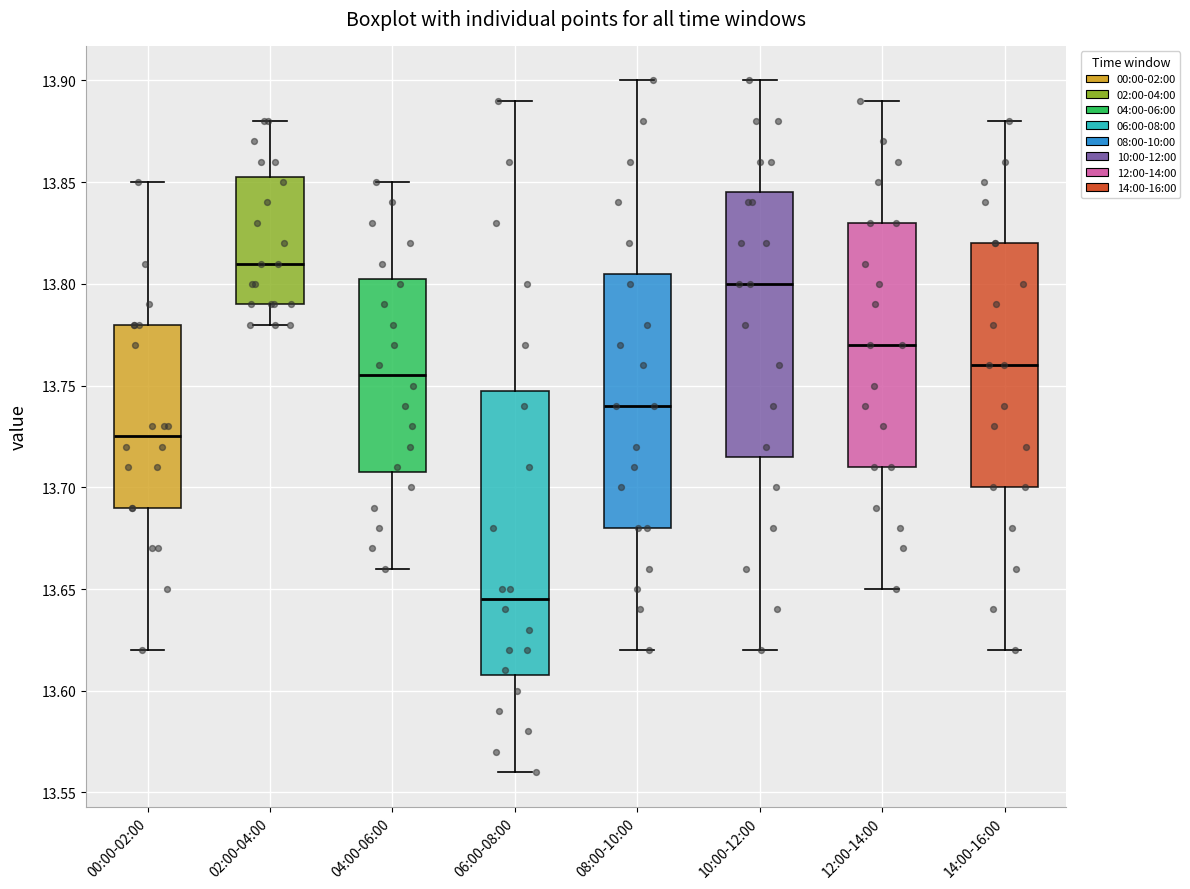

Reading left to right, read every box against the y-axis: the position of its median line, the range the box covers, and the ends of its whiskers. The values are not printed on the chart, so give them approximately, as read against the axis.

00:00-02:00: median 13.725, box 13.690 to 13.780, whiskers 13.620 to 13.850
02:00-04:00: median 13.810, box 13.790 to 13.855, whiskers 13.780 to 13.880
04:00-06:00: median 13.755, box 13.710 to 13.805, whiskers 13.660 to 13.850
06:00-08:00: median 13.645, box 13.610 to 13.750, whiskers 13.560 to 13.890
08:00-10:00: median 13.740, box 13.680 to 13.805, whiskers 13.620 to 13.900
10:00-12:00: median 13.800, box 13.715 to 13.845, whiskers 13.620 to 13.900
12:00-14:00: median 13.770, box 13.710 to 13.830, whiskers 13.650 to 13.890
14:00-16:00: median 13.760, box 13.700 to 13.820, whiskers 13.620 to 13.880